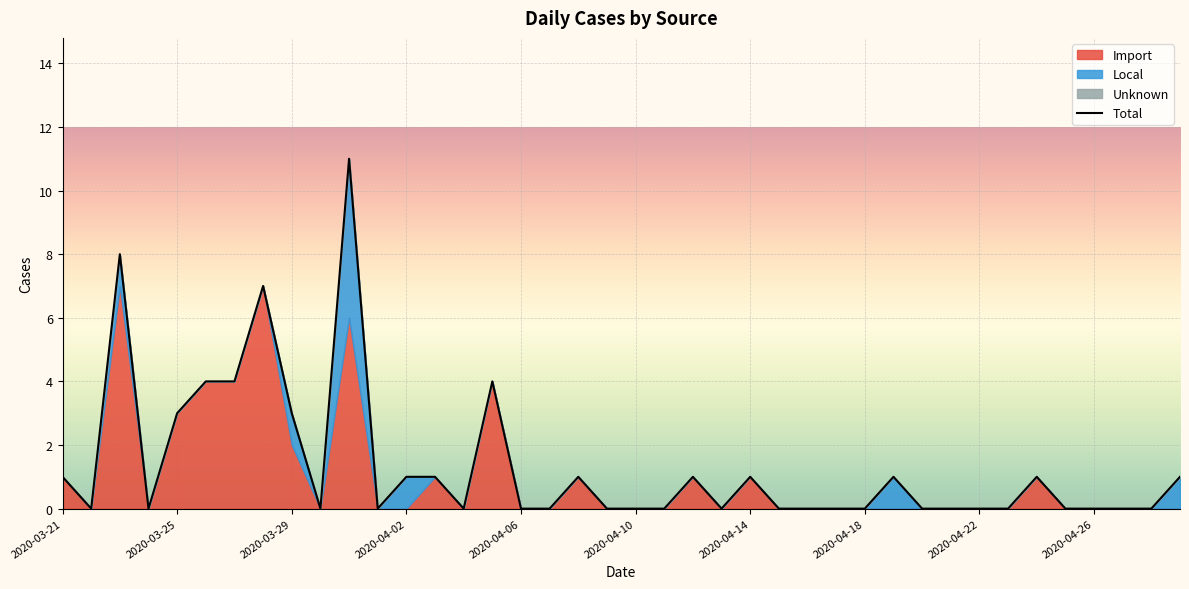

What is the difference between the second highest and minimum values?

8